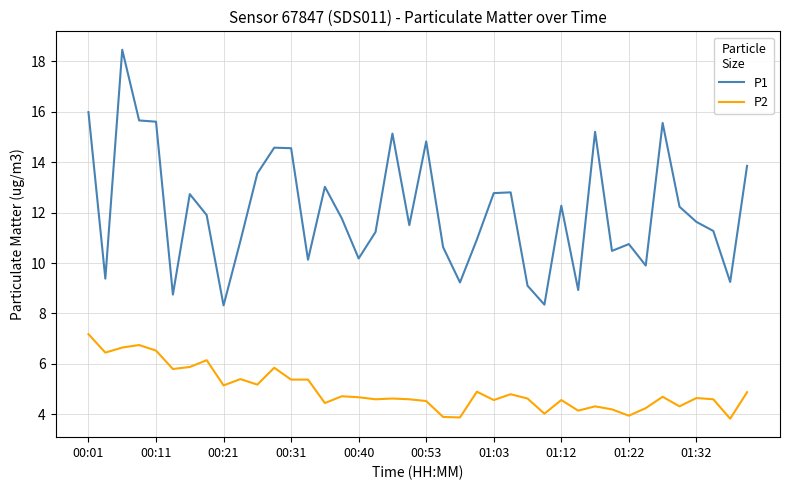

List the series in order of their peak value, lowest first.

P2, P1